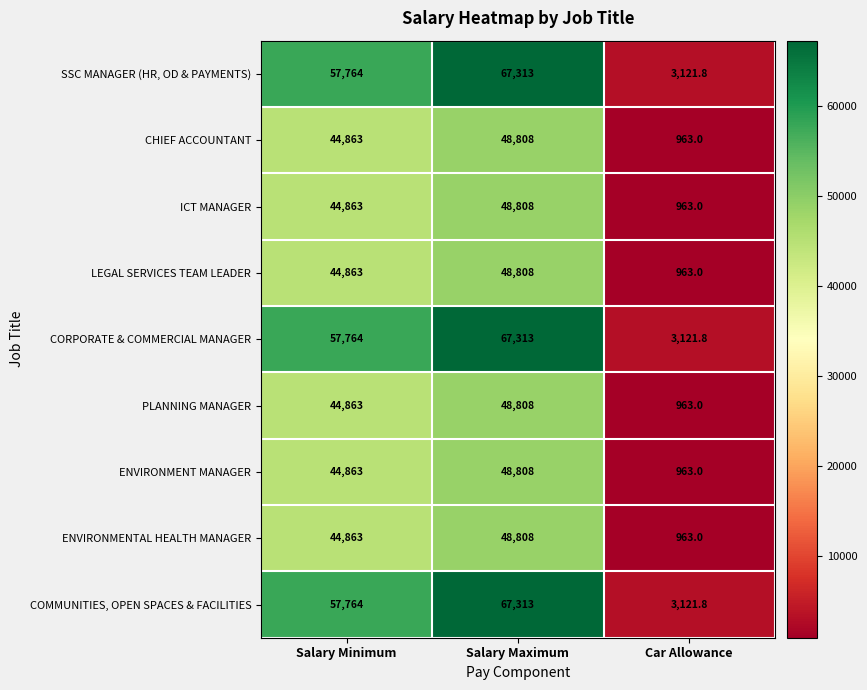

Reading left to right, transcribe all the data shown in this chart.

SSC MANAGER (HR, OD & PAYMENTS): 57764.0	67313.0	3121.8
CHIEF ACCOUNTANT: 44863.0	48808.0	963.0
ICT MANAGER: 44863.0	48808.0	963.0
LEGAL SERVICES TEAM LEADER: 44863.0	48808.0	963.0
CORPORATE & COMMERCIAL MANAGER: 57764.0	67313.0	3121.8
PLANNING MANAGER: 44863.0	48808.0	963.0
ENVIRONMENT MANAGER: 44863.0	48808.0	963.0
ENVIRONMENTAL HEALTH MANAGER: 44863.0	48808.0	963.0
COMMUNITIES, OPEN SPACES & FACILITIES: 57764.0	67313.0	3121.8